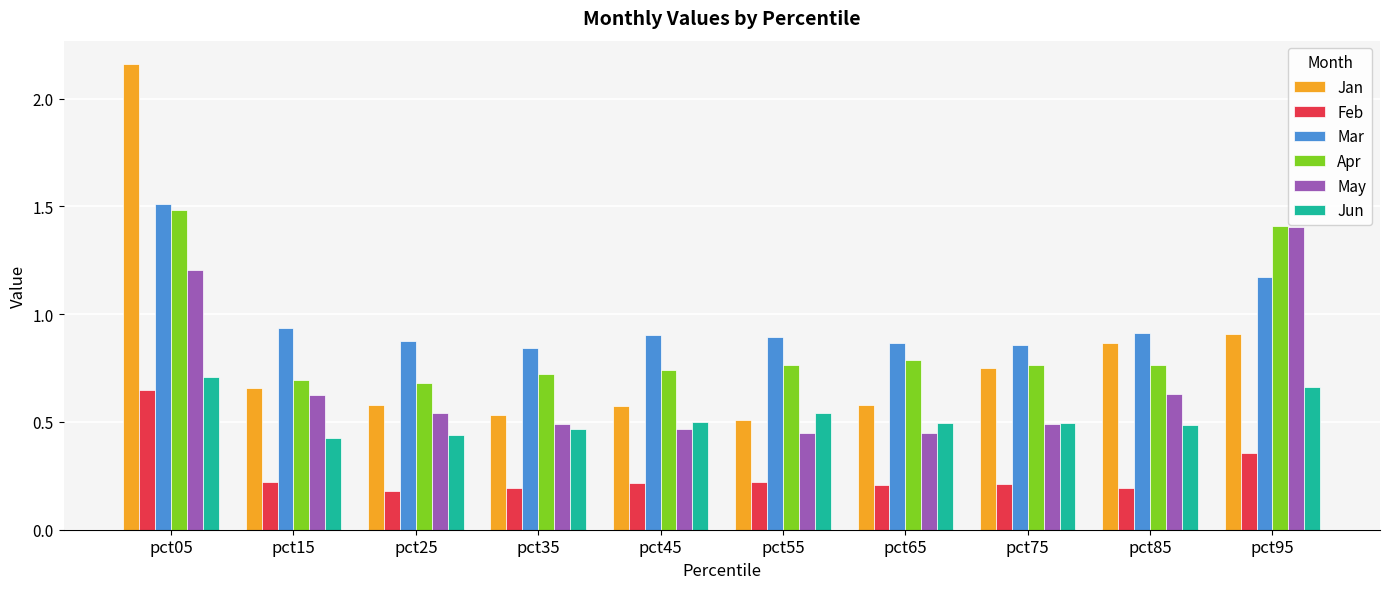

What is the difference between the maximum and minimum values in the Jun series?

0.3